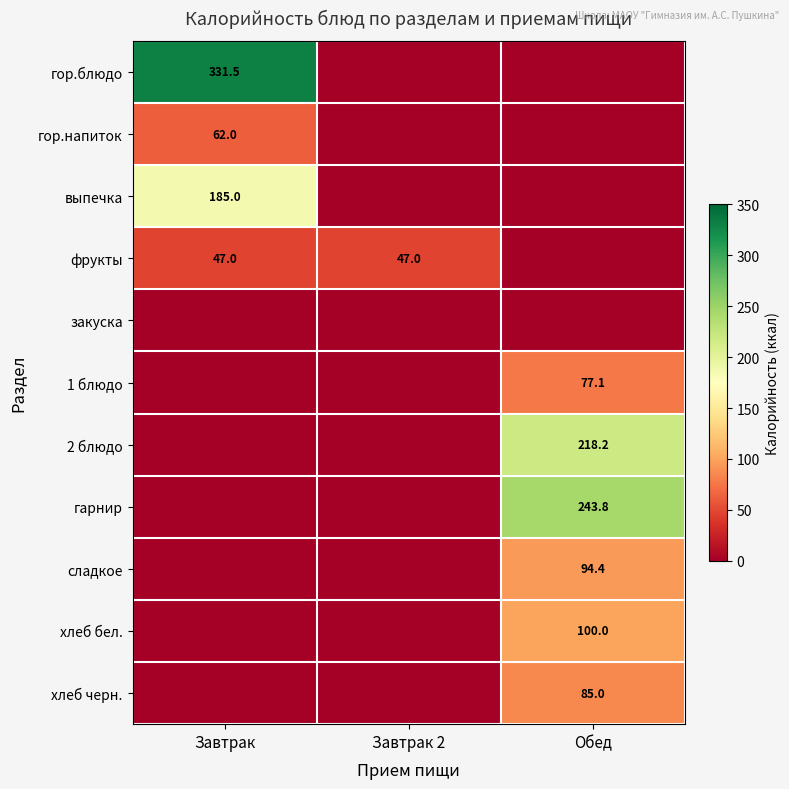

Is it true that гор.напиток equals 62.0 at Завтрак?

True